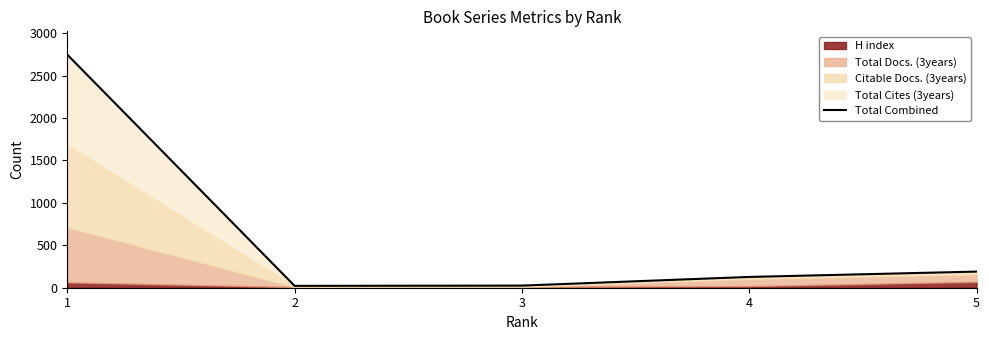

True or false: the data has more than 1 interior local peaks.

False